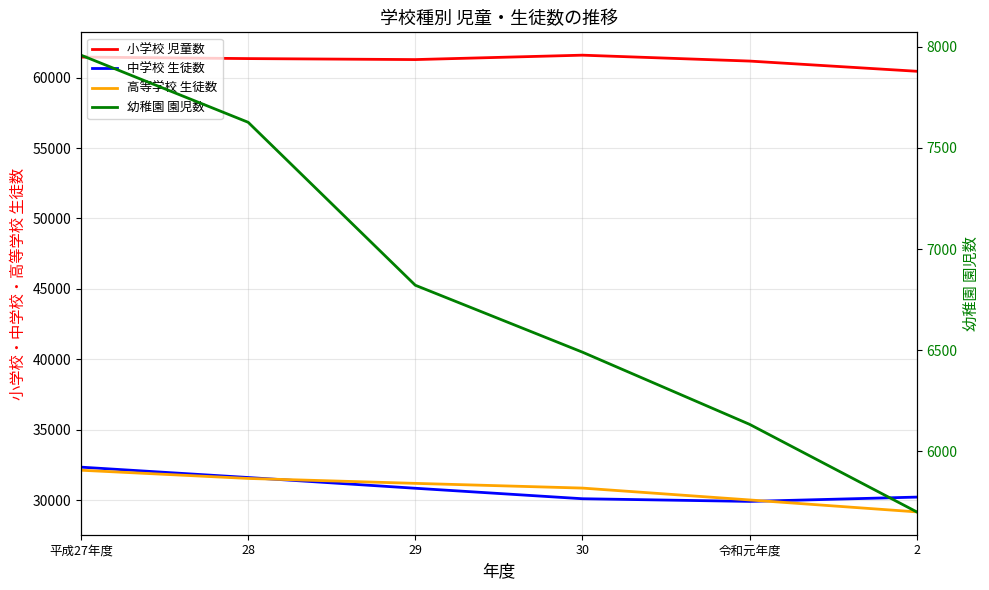

What is the highest value of the 小学校 児童数 series?

61593